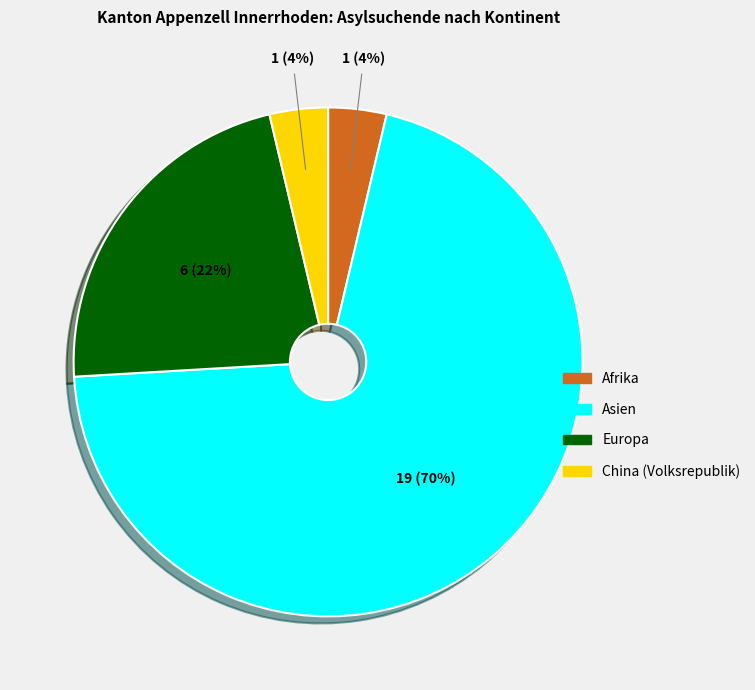

Which has a higher value, Europa or Asien?

Asien